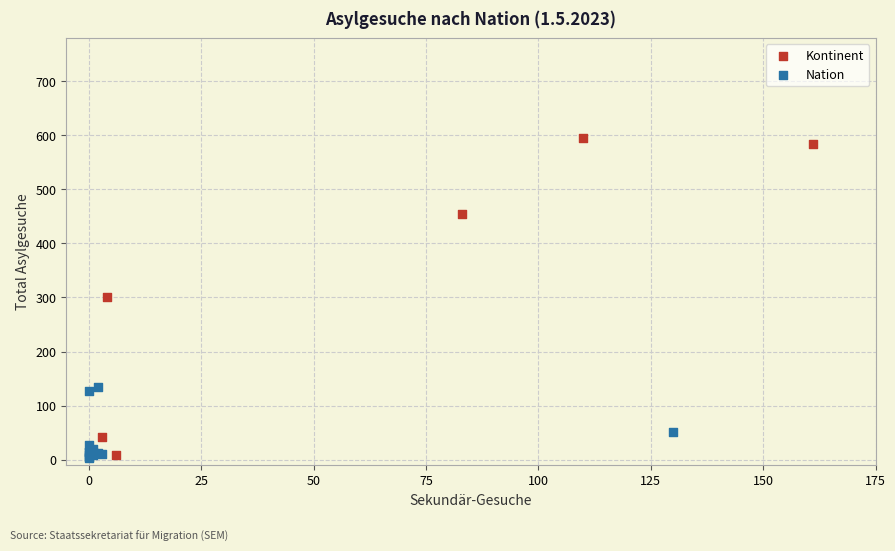

Which series has the largest Y range (max minus min)?

Kontinent